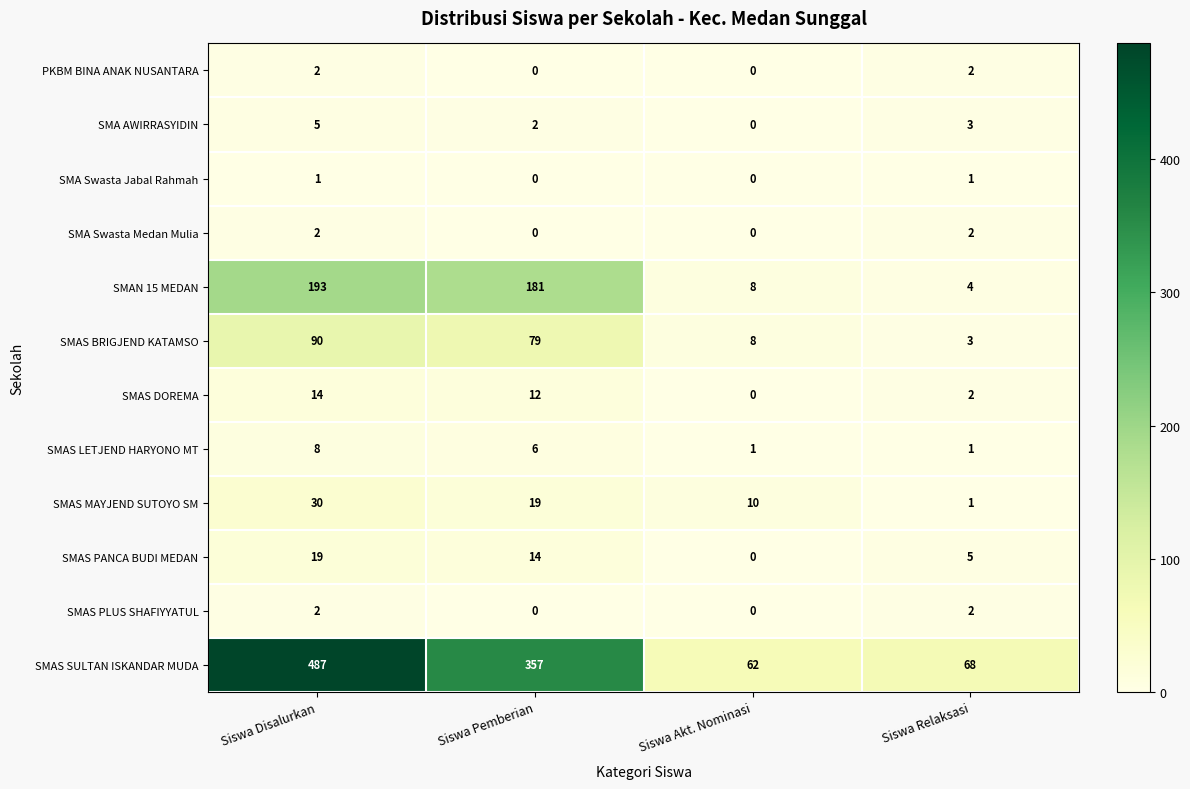

Count the PKBM BINA ANAK NUSANTARA values in the range 0 to 2.

4